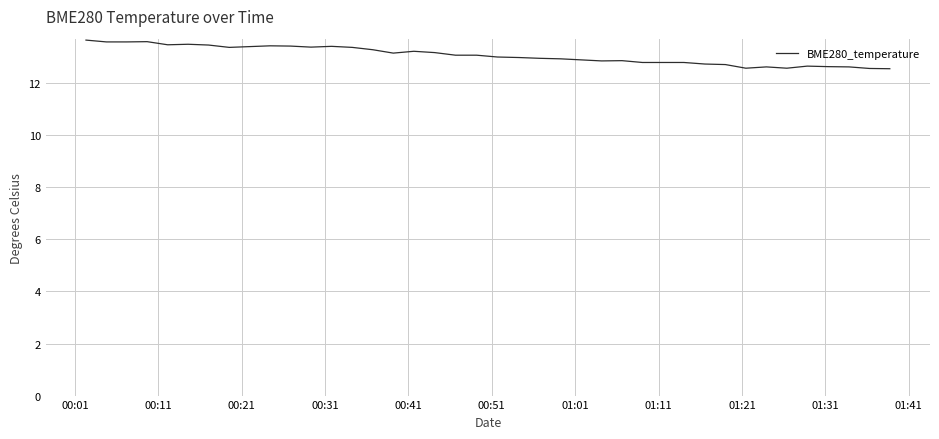

What is the smallest value displayed?

12.6